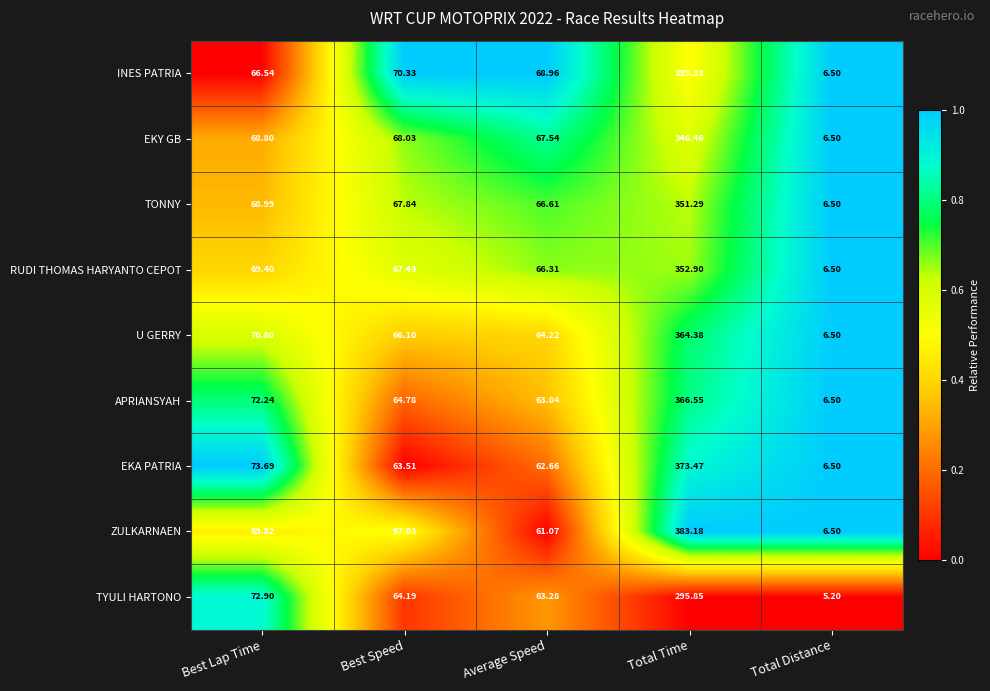

Which series has the widest spread of values?

ZULKARNAEN